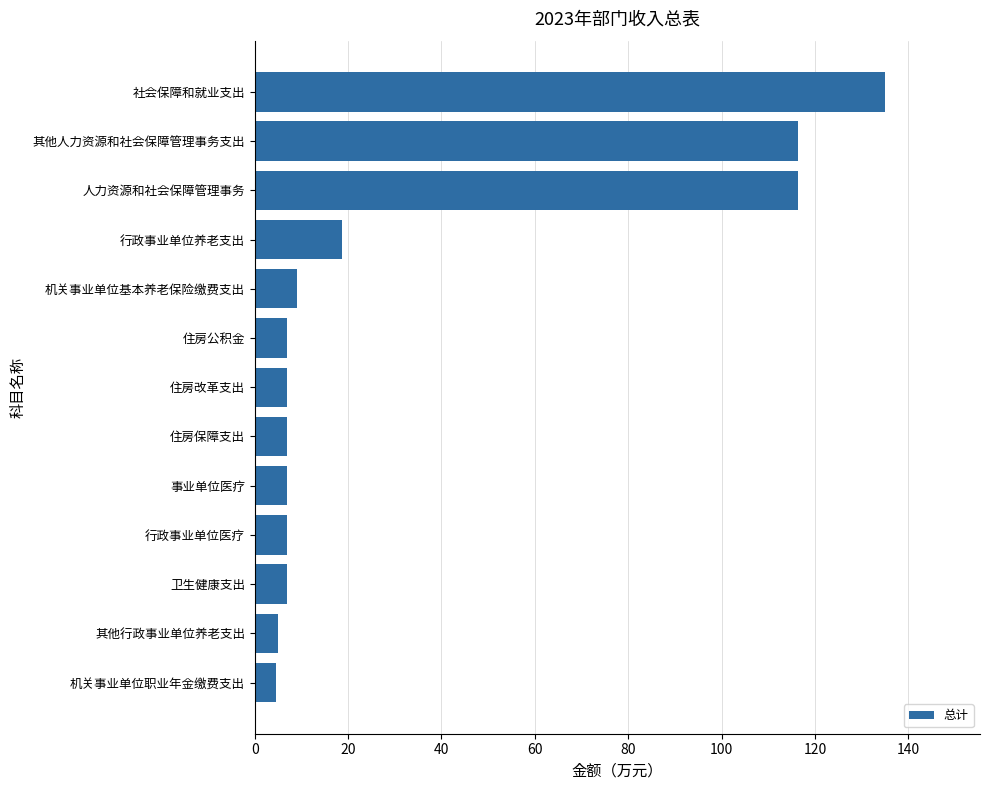

At which category does the chart reach its peak across all series?

社会保障和就业支出